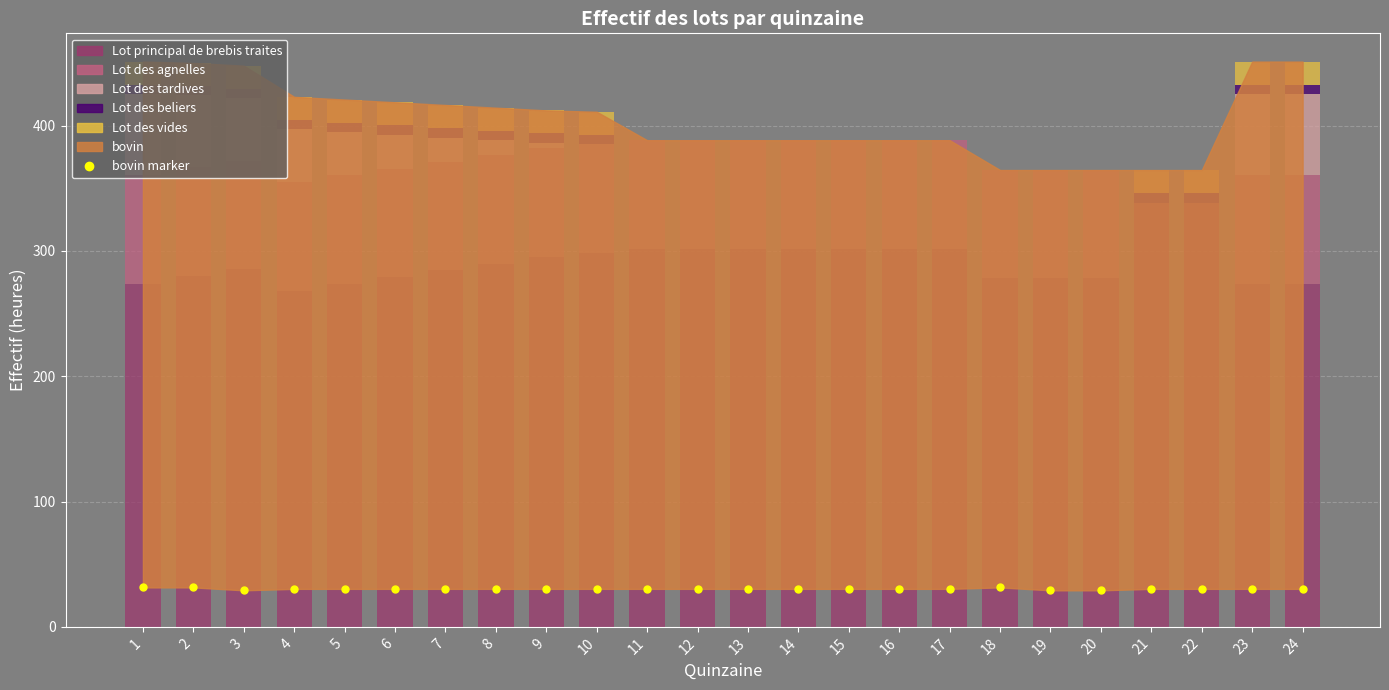

Where does the Lot des vides series first go above 18?

1